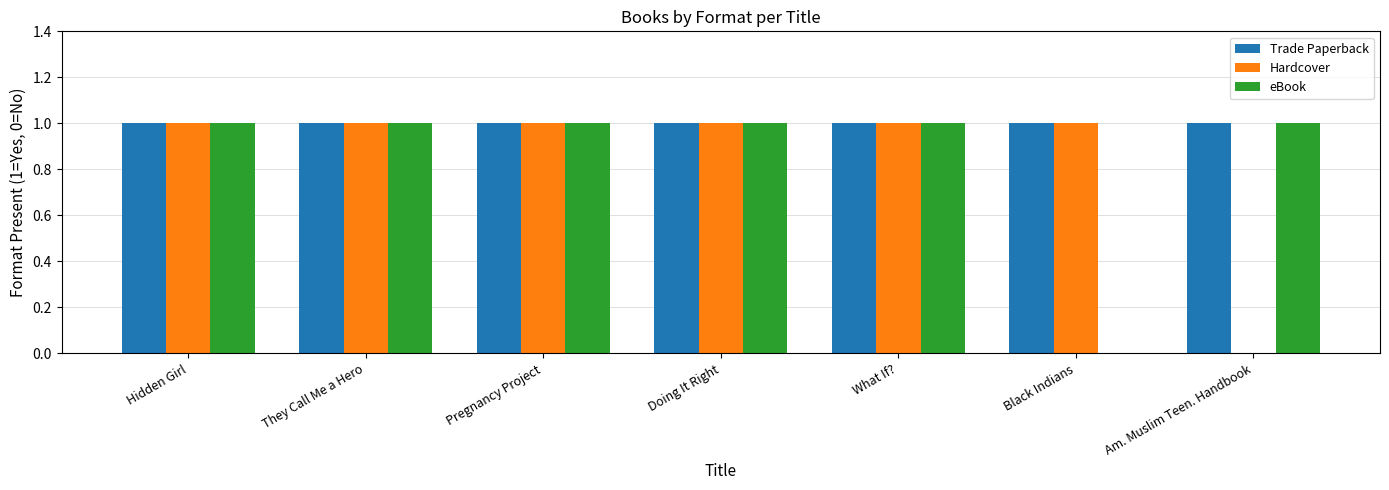

Where is eBook nearest to the value 0?

Black Indians